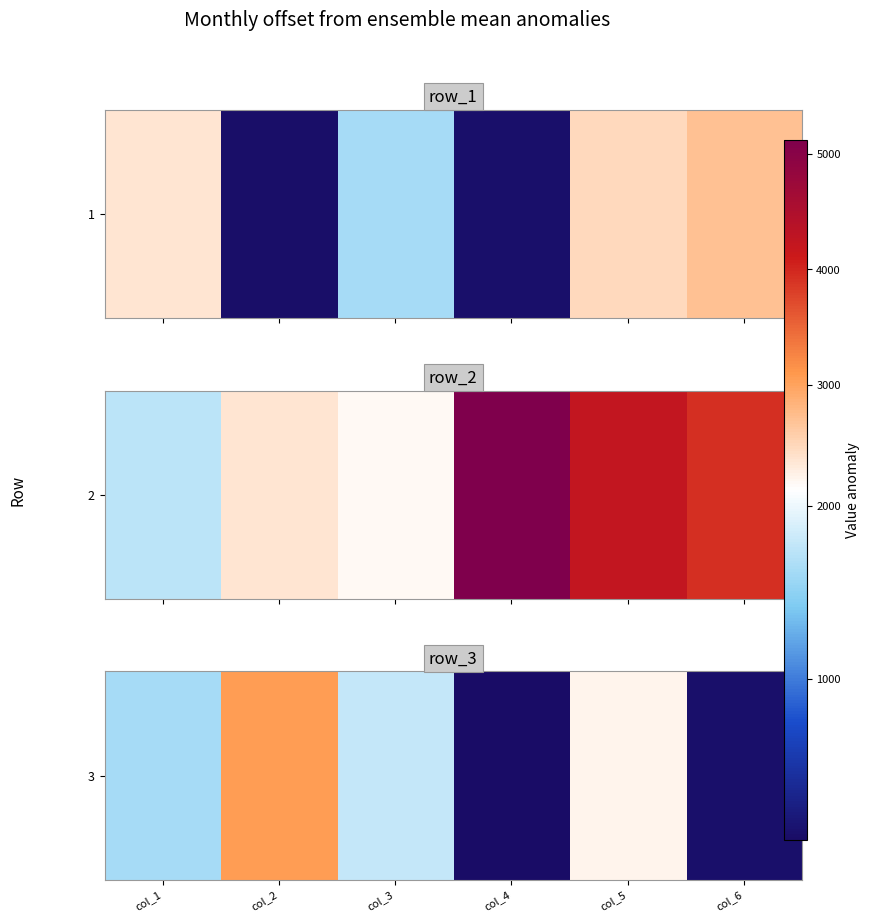

How many data points are less than 1781?

3